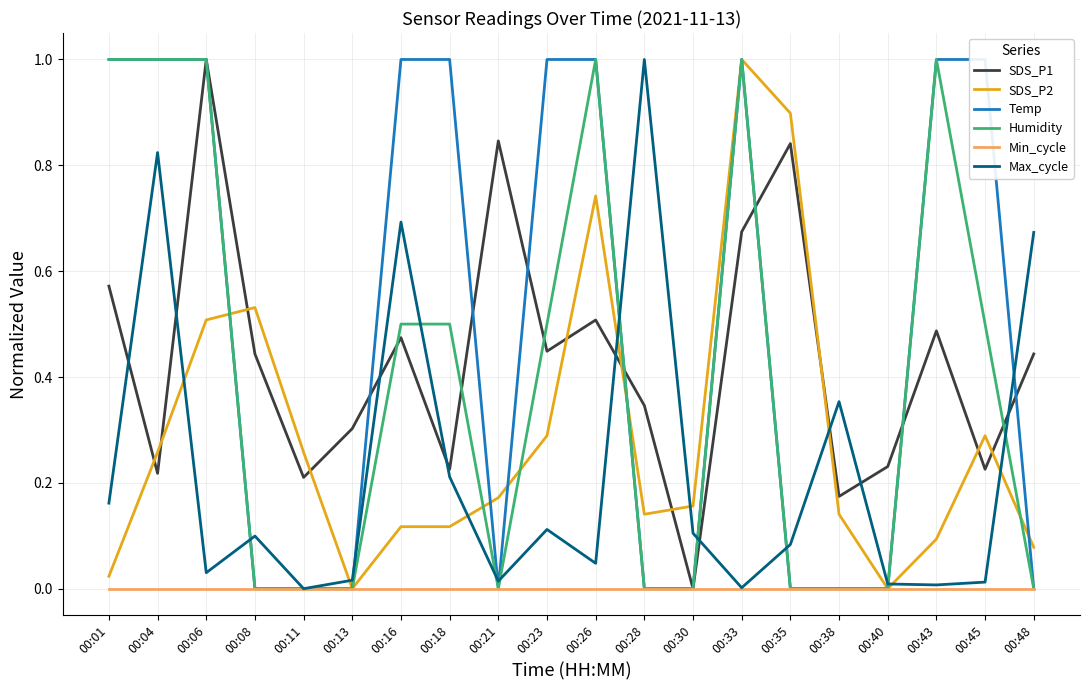

Which series has the largest range (max minus min)?

SDS_P1